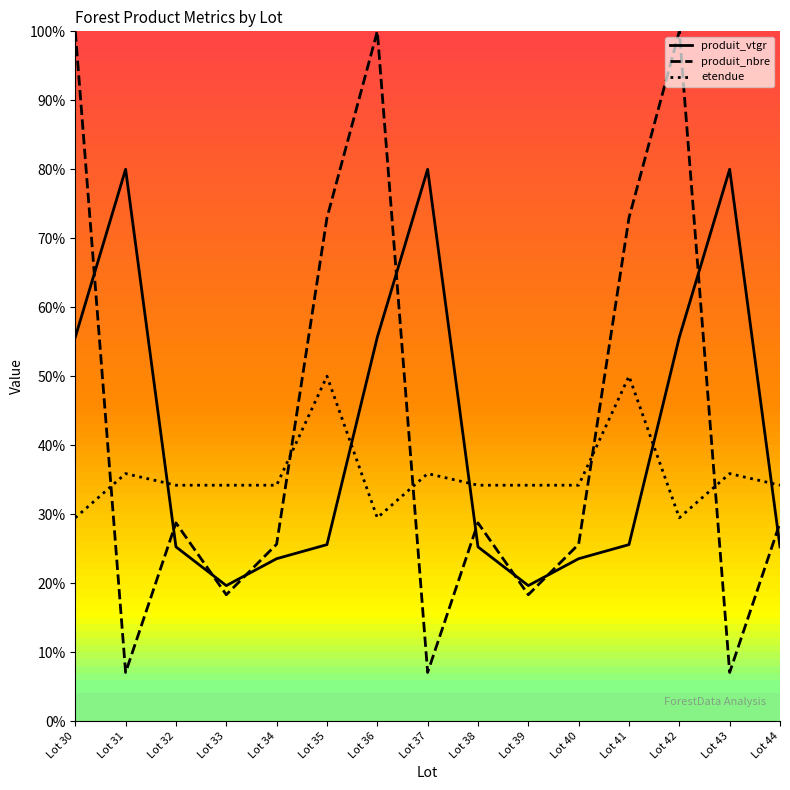

After their last crossing, which series has the higher values: etendue or produit_nbre?

etendue